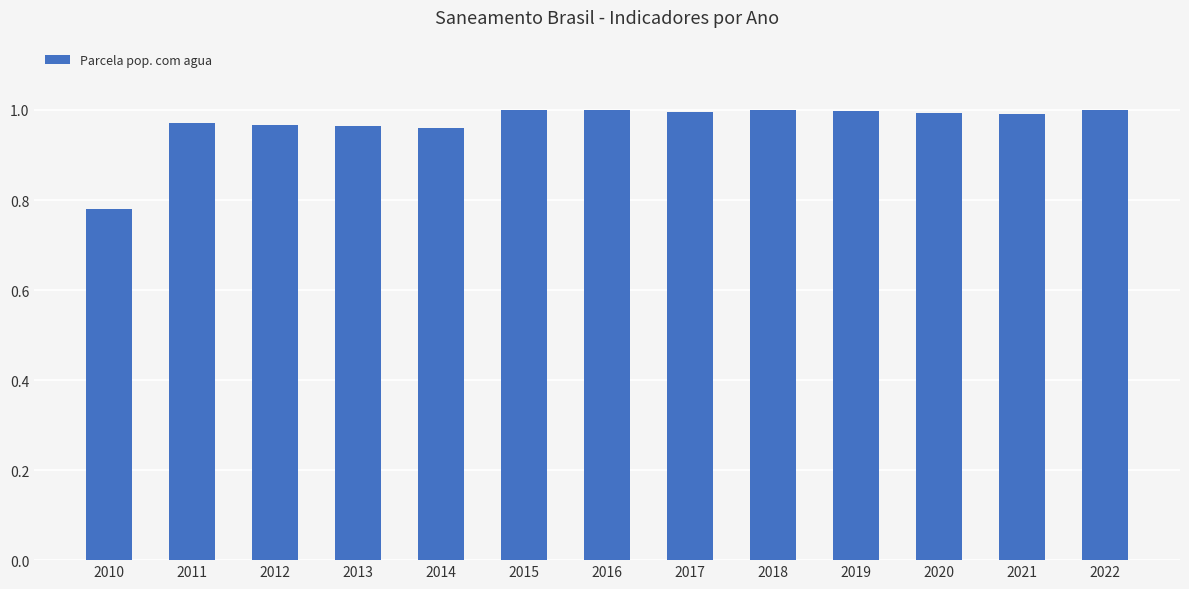

Between 2016 and 2013, which is larger?

2016